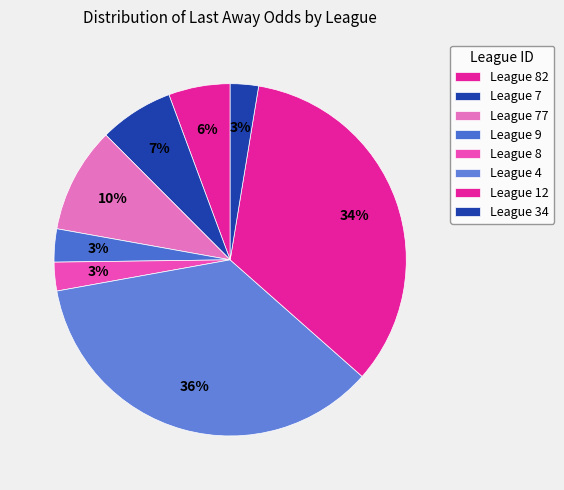

How many segments does this pie chart have?

8